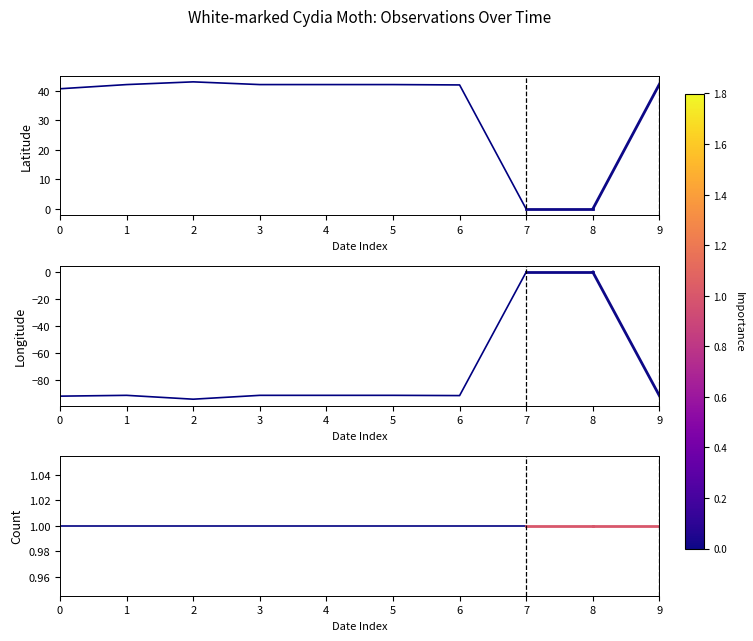

True or false: Latitude has a value of 43.1 at 2.

True